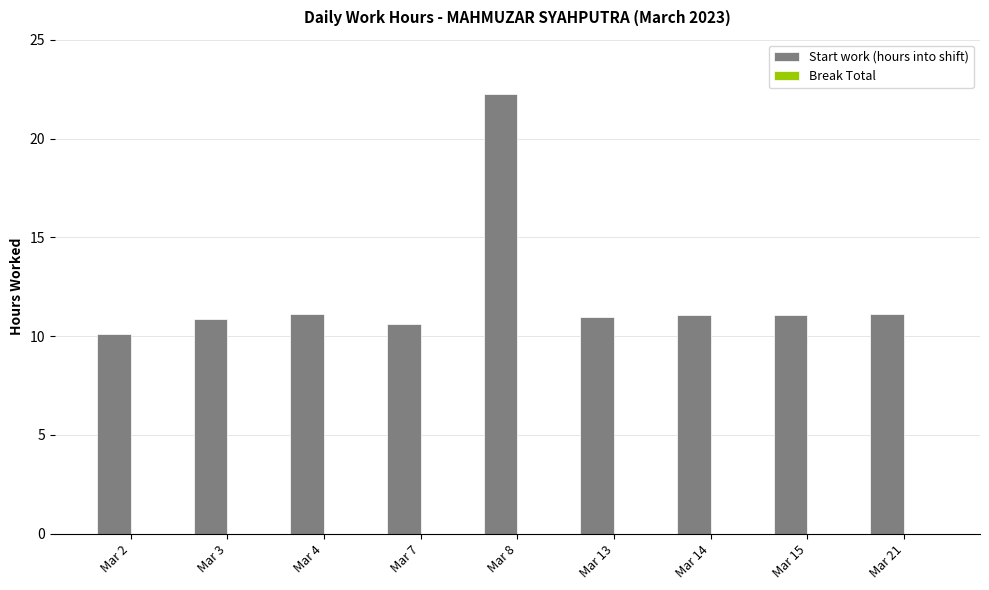

What is the ratio of the value at Mar 21 to the value at Mar 2?

1.1